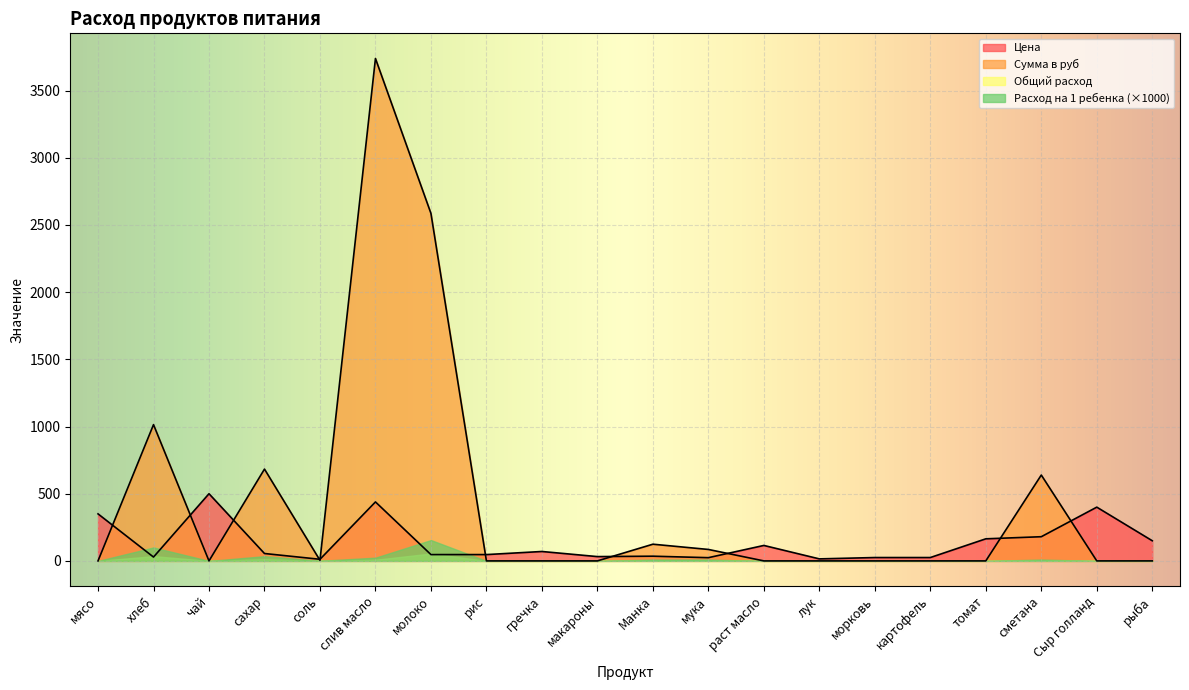

True or false: Сумма в руб has a value of -2418.3 at томат.

False